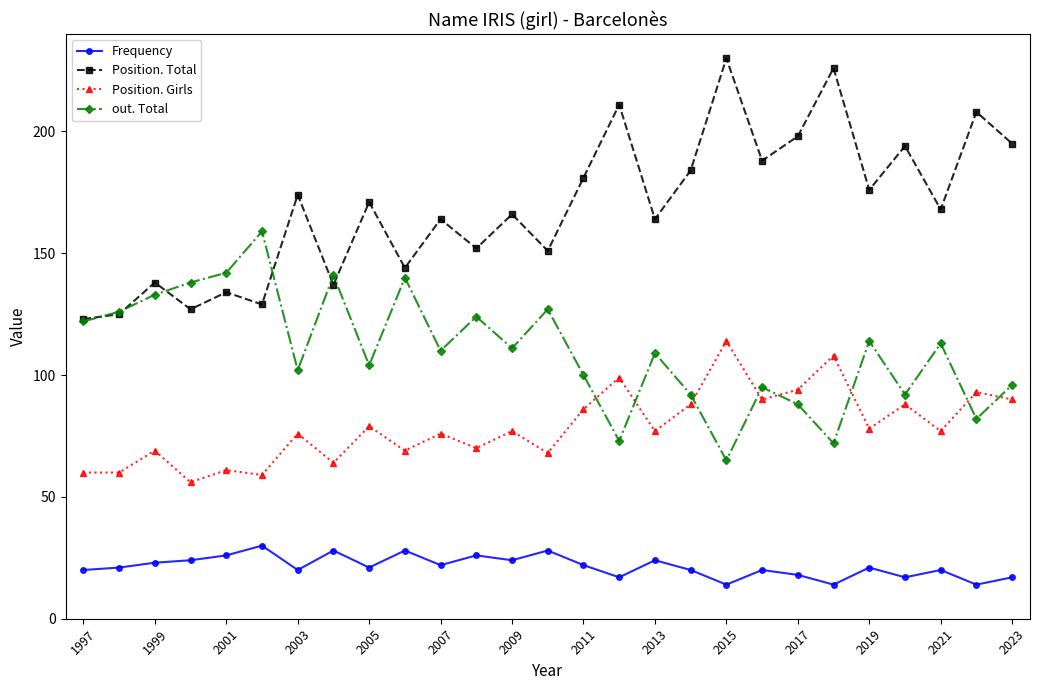

True or false: Frequency and out. Total cross at least once.

False